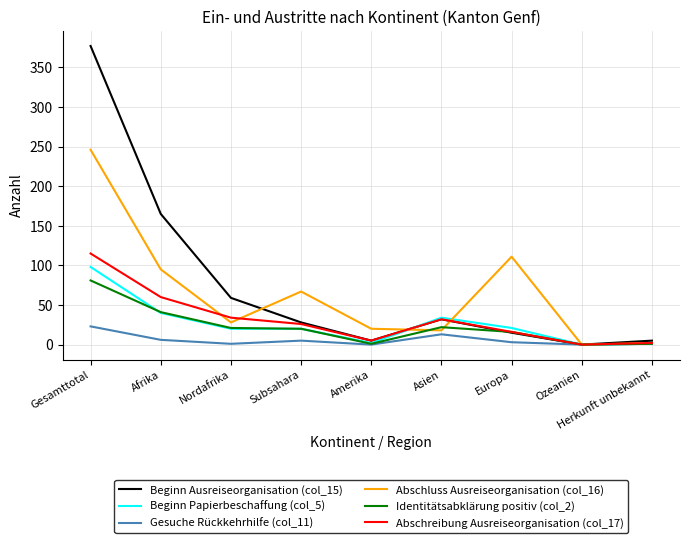

How many values in the Abschreibung Ausreiseorganisation (col_17) series are below 26?

4